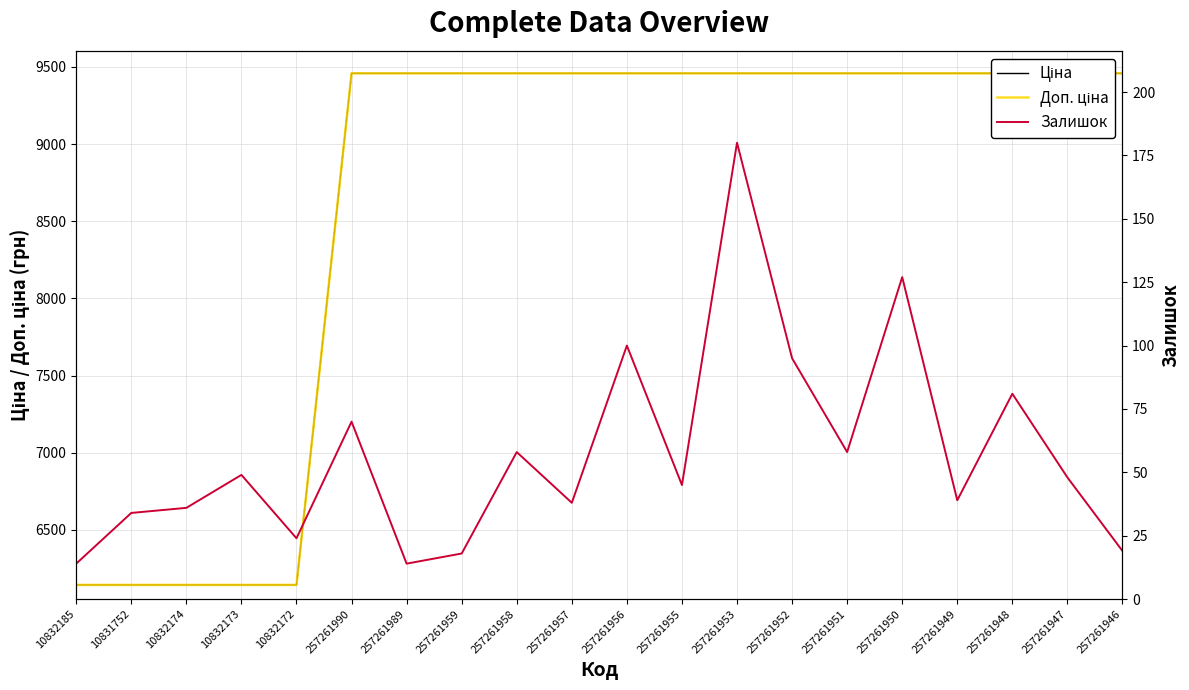

How many data points in Залишок are above 48?

9